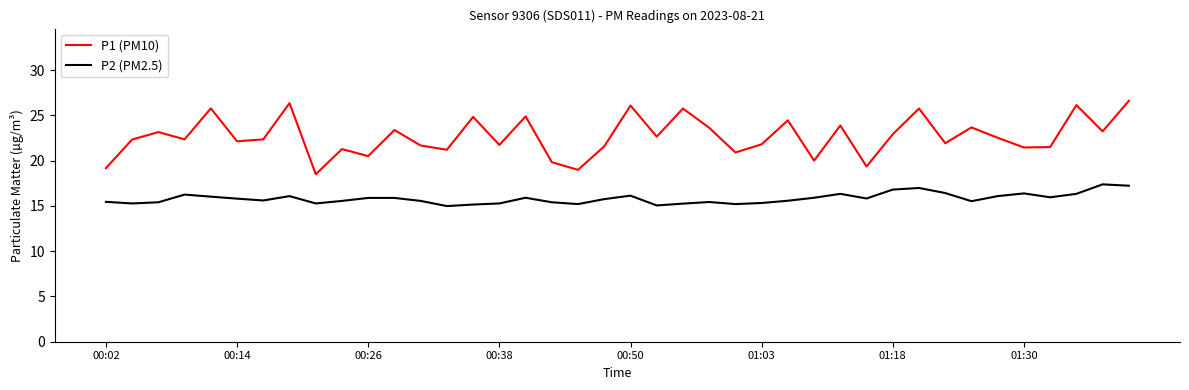

What is the difference between the maximum and minimum values in the P1 (PM10) series?

8.1